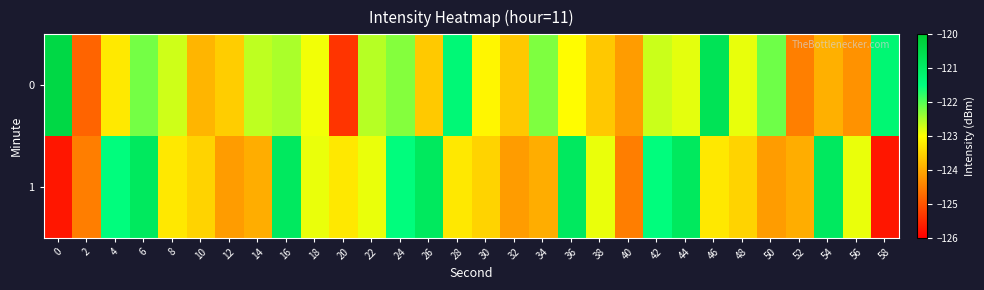

Reading left to right, list all the values displayed in this chart.

0: 0=-120.4	2=-124.8	4=-123.3	6=-122.2	8=-122.7	10=-123.9	12=-123.6	14=-122.6	16=-122.5	18=-122.9	20=-125.4	22=-122.6	24=-122.3	26=-123.6	28=-121.3	30=-123.1	32=-123.6	34=-122.2	36=-123.0	38=-123.6	40=-124.1	42=-122.7	44=-122.8	46=-120.7	48=-122.9	50=-122.1	52=-124.5	54=-123.9	56=-124.3	58=-121.3
1: 0=-125.7	2=-124.5	4=-121.5	6=-120.9	8=-123.3	10=-123.5	12=-124.2	14=-124.0	16=-120.9	18=-122.9	20=-123.3	22=-122.9	24=-121.5	26=-120.9	28=-123.3	30=-123.5	32=-124.2	34=-124.0	36=-120.9	38=-122.9	40=-124.5	42=-121.5	44=-120.9	46=-123.3	48=-123.5	50=-124.2	52=-124.0	54=-120.9	56=-122.9	58=-125.7